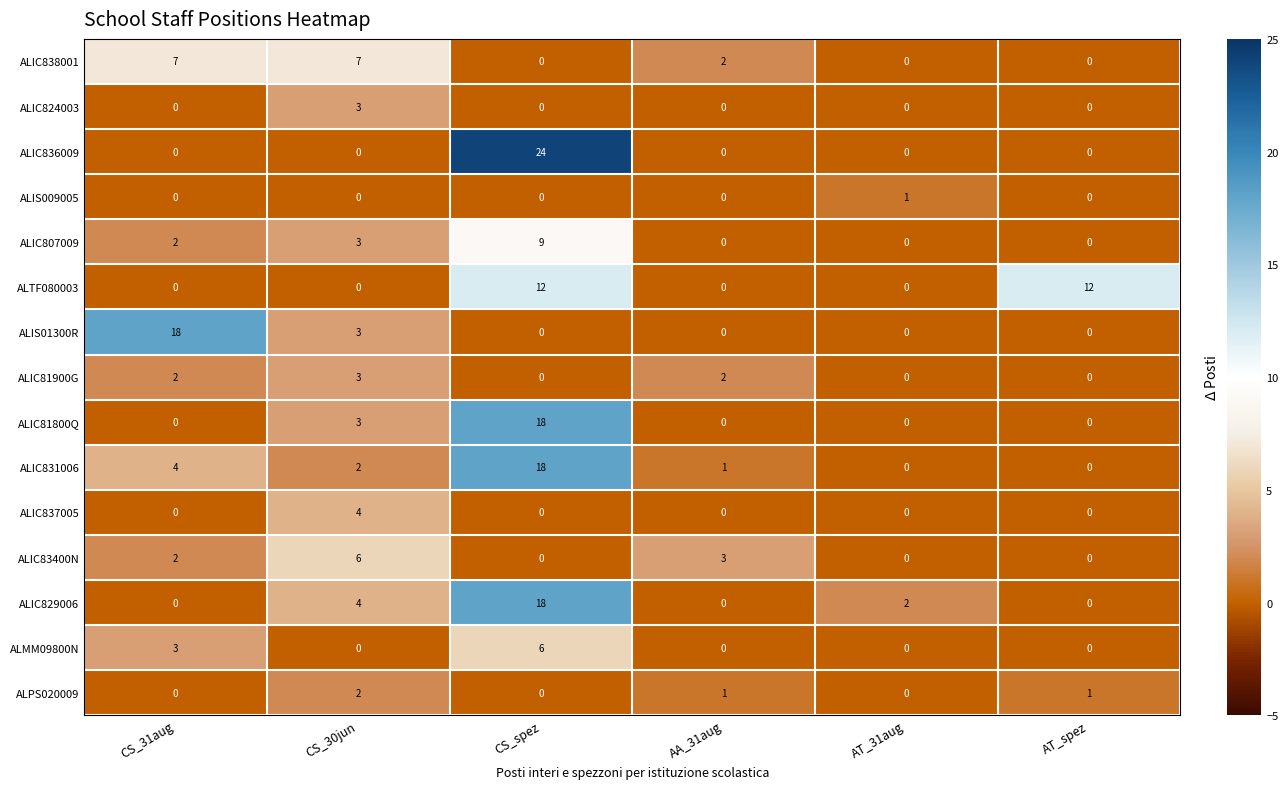

True or false: ALIC824003 has a value of 0 at AA_31aug.

True